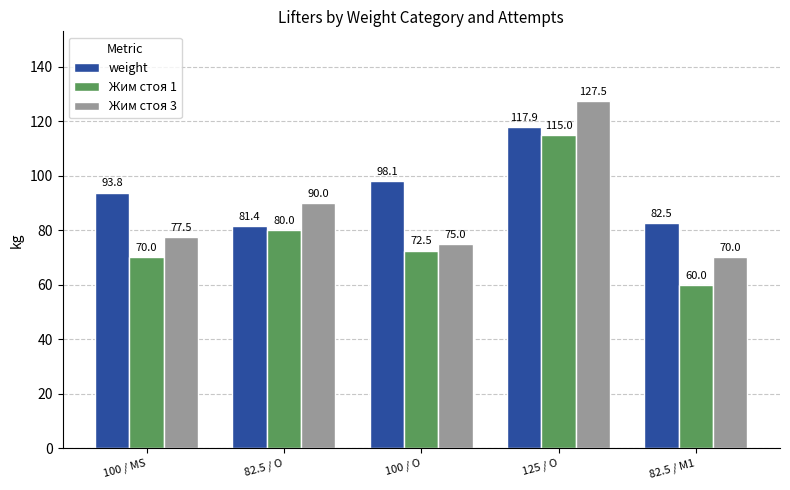

What is the minimum value shown in the chart?

60.0